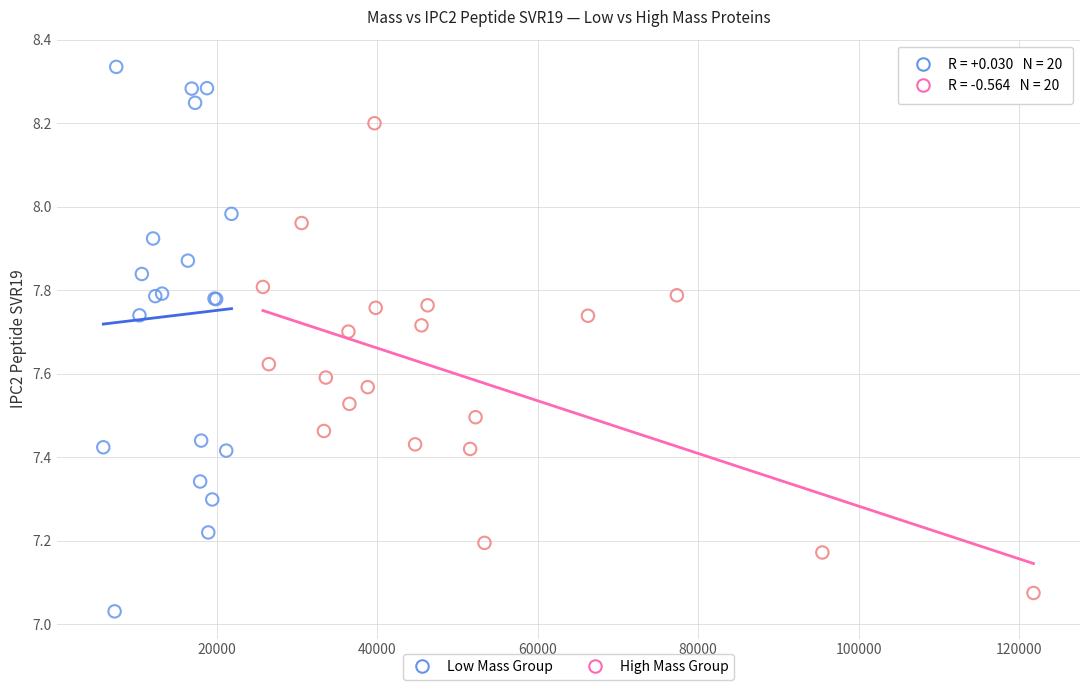

Which series has the widest spread of Y values?

Low Mass Group